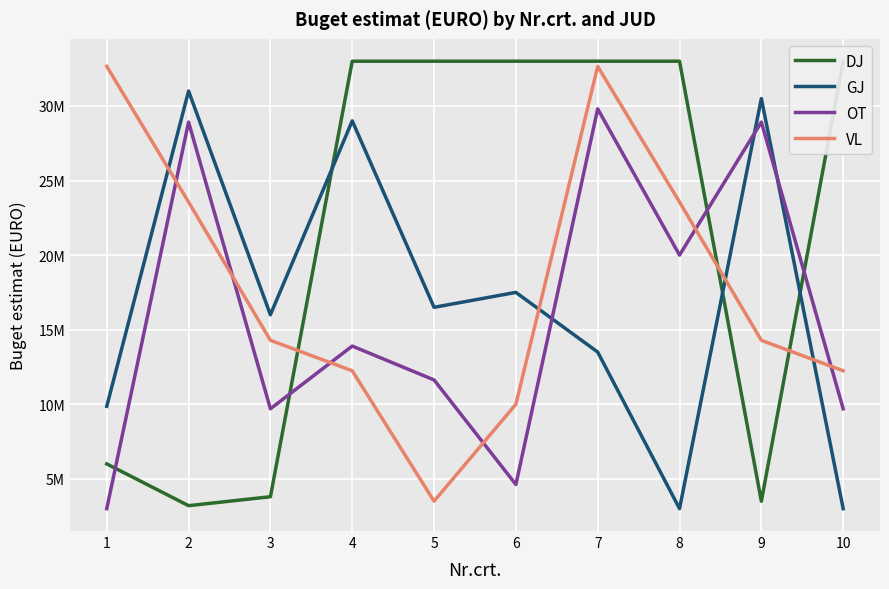

What is the value of the DJ point at the 6th from the left?

33000000